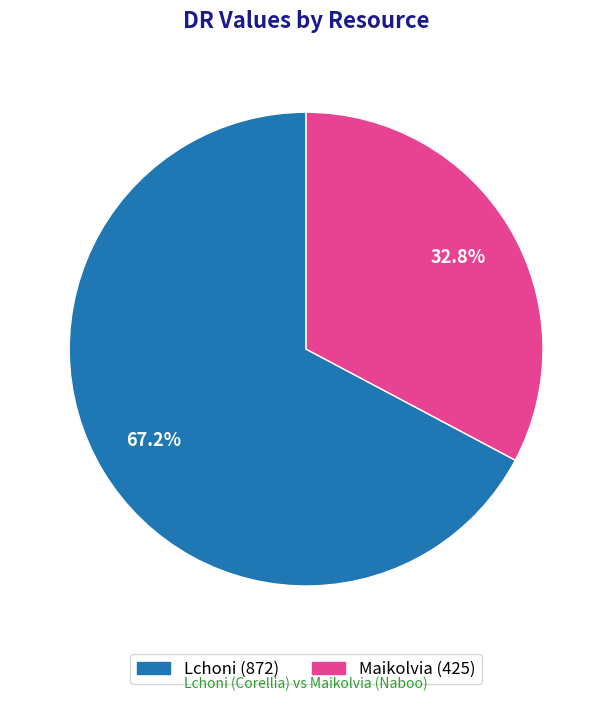

Approximately how many times larger is the value at Maikolvia compared to Lchoni?

0.5